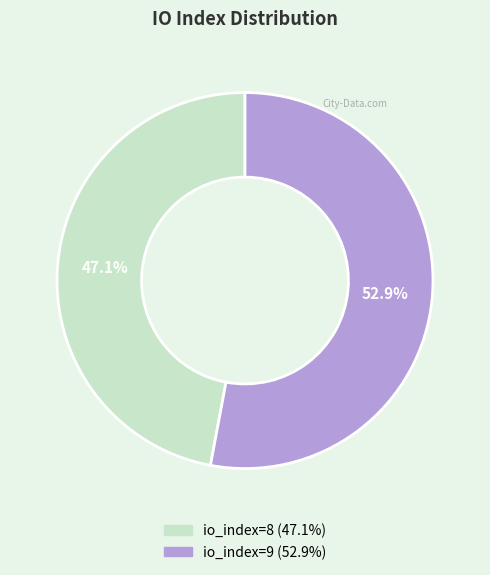

What is the ratio of the value at io_index=9 to the value at io_index=8?

1.1